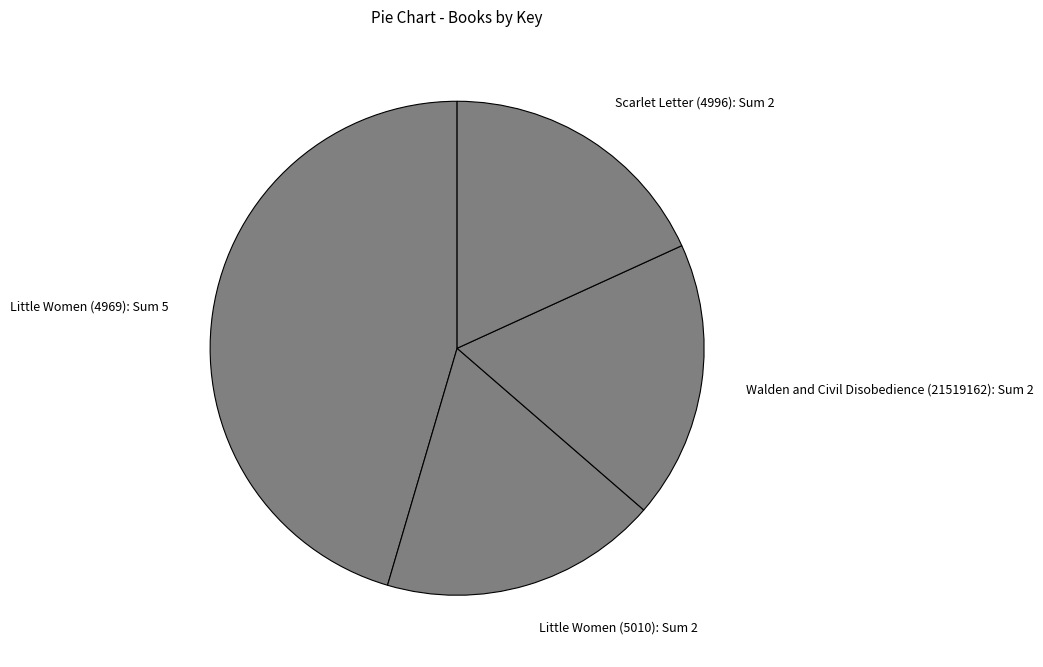

Which category has the biggest portion of the pie?

Little Women (4969)